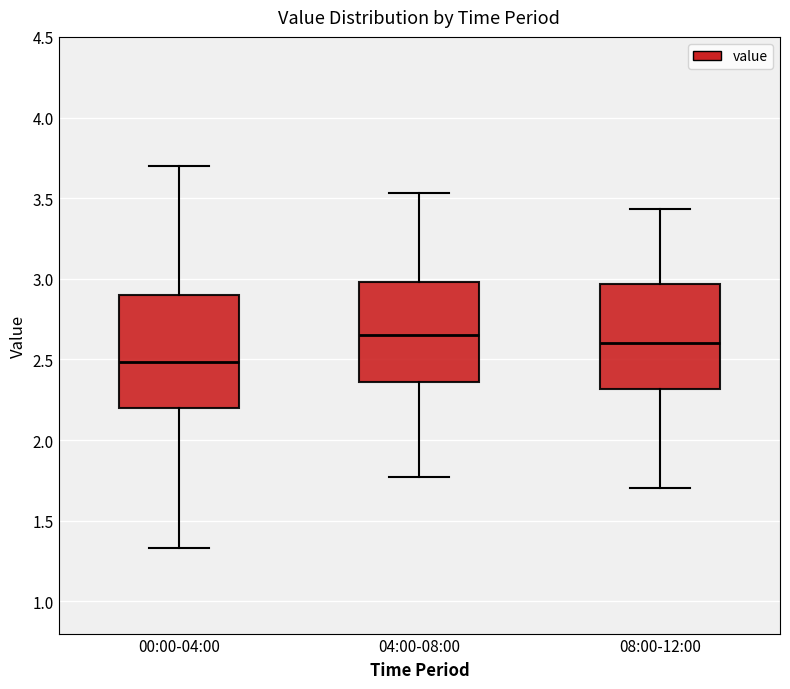

Reading left to right, read every box against the y-axis: the position of its median line, the range the box covers, and the ends of its whiskers. The values are not printed on the chart, so give them approximately, as read against the axis.

00:00-04:00: median 2.50, box 2.20 to 2.90, whiskers 1.35 to 3.70
04:00-08:00: median 2.65, box 2.35 to 3.00, whiskers 1.75 to 3.55
08:00-12:00: median 2.60, box 2.30 to 2.95, whiskers 1.70 to 3.45